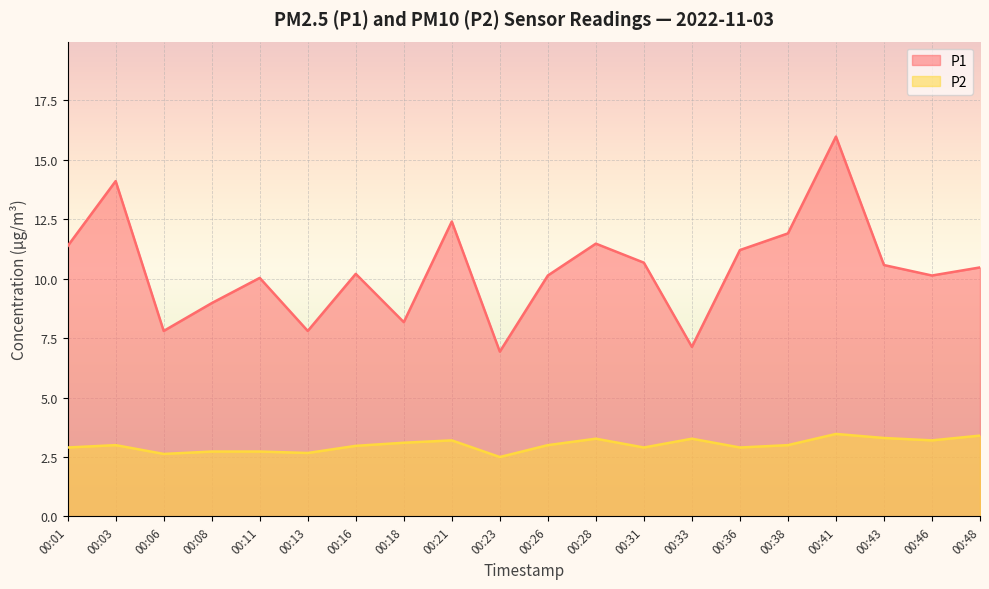

How many values in the P2 series are below 3?

9